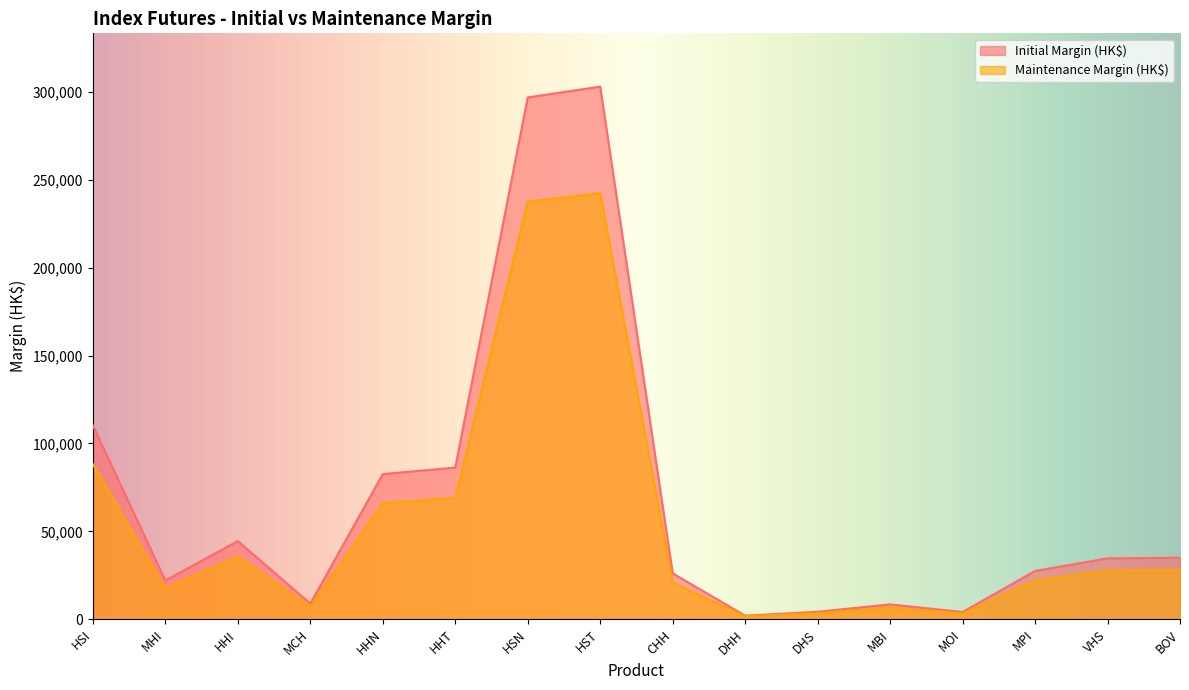

How many lines are shown in the chart?

2